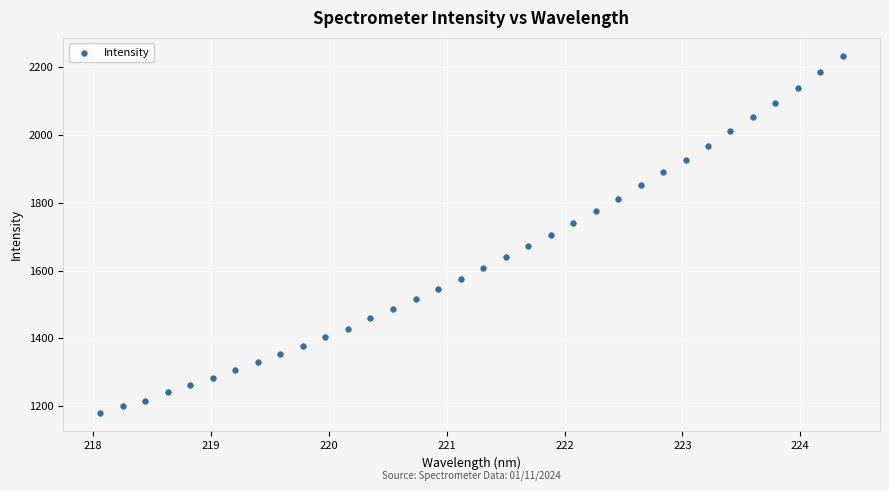

What is the range of Y values (max minus min)?

1054.9